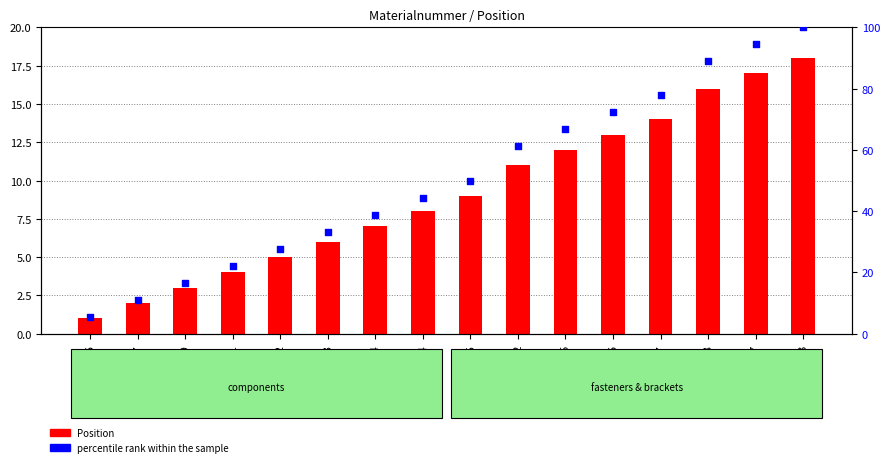

Is the value of Position at 1226002 greater than the value of percentile rank within the sample at M70628?

No